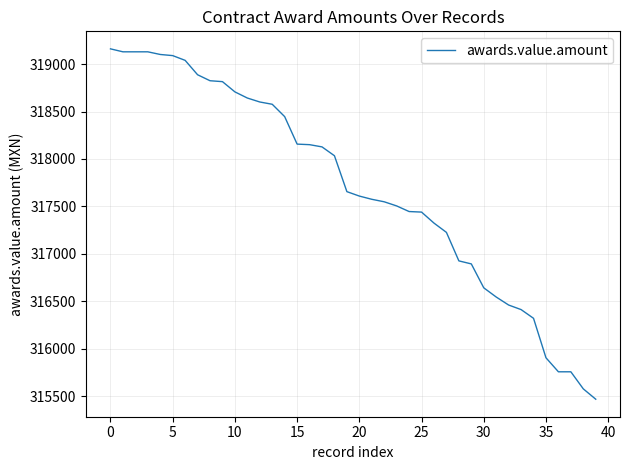

What is the maximum value shown in the chart?

319161.3